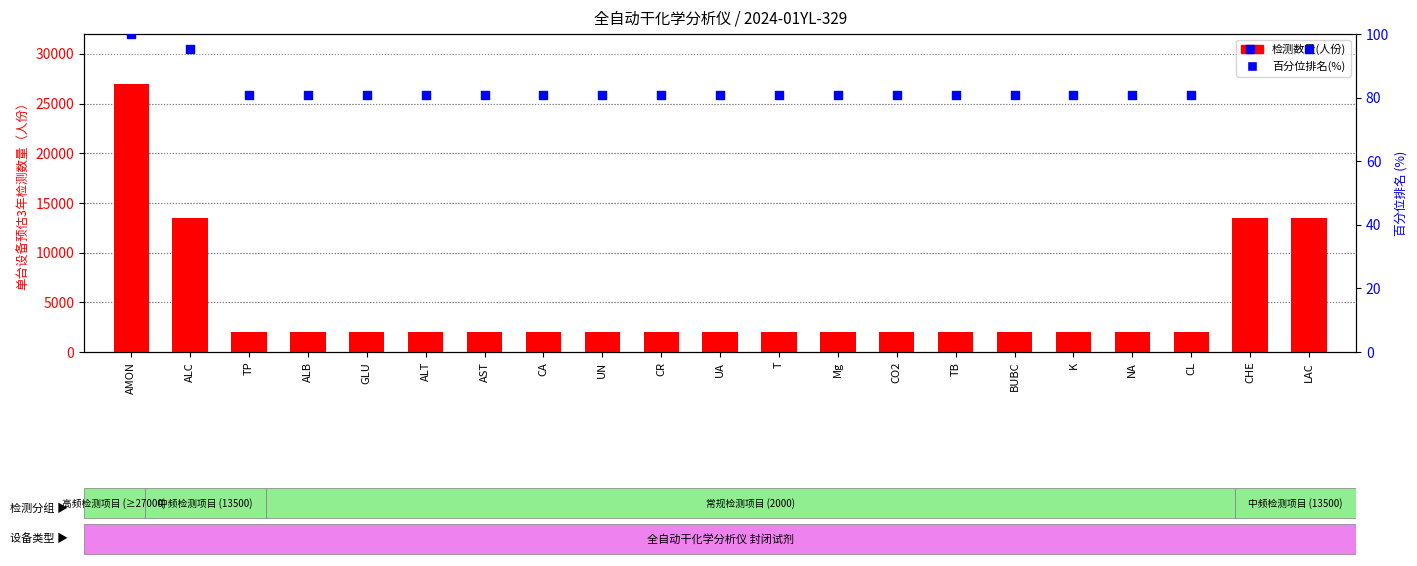

What are all the series names shown in the legend?

检测数量(人份), 百分位排名